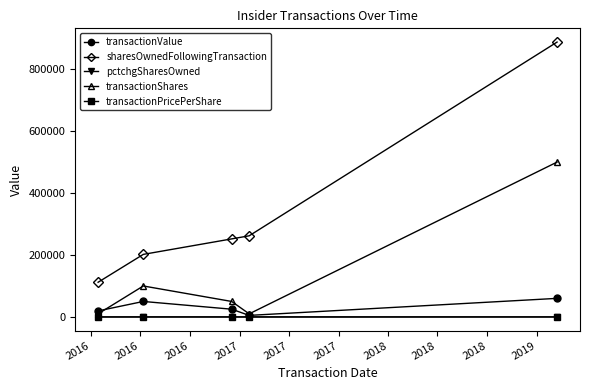

What is the value of the transactionShares point at the 4th from the left?

10000.0